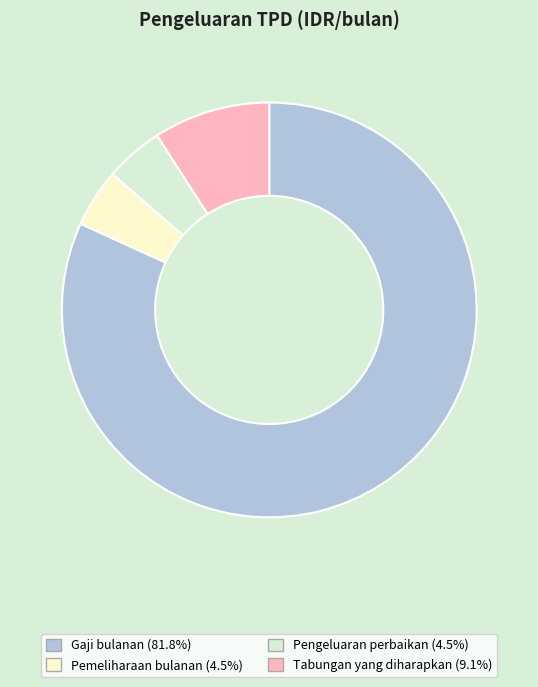

Do Pengeluaran perbaikan and Tabungan yang diharapkan together represent more than half of the pie?

No